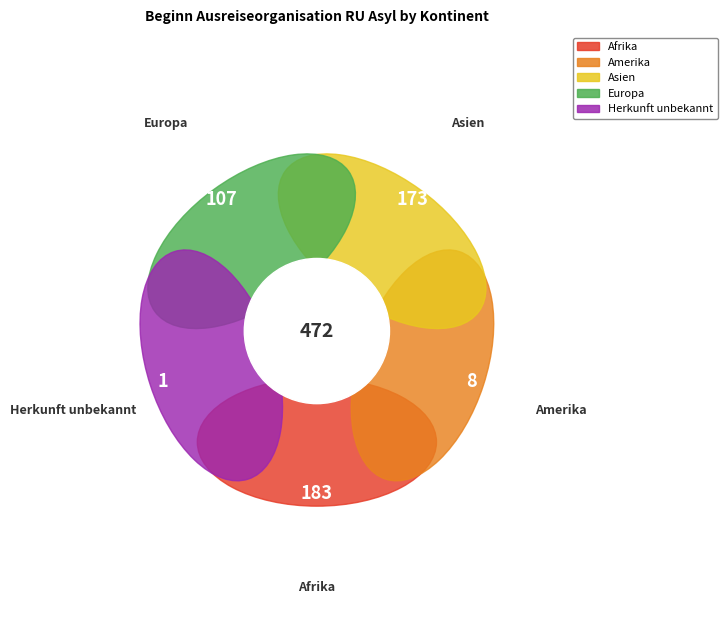

Does Herkunft unbekannt account for over 50% of the chart?

No